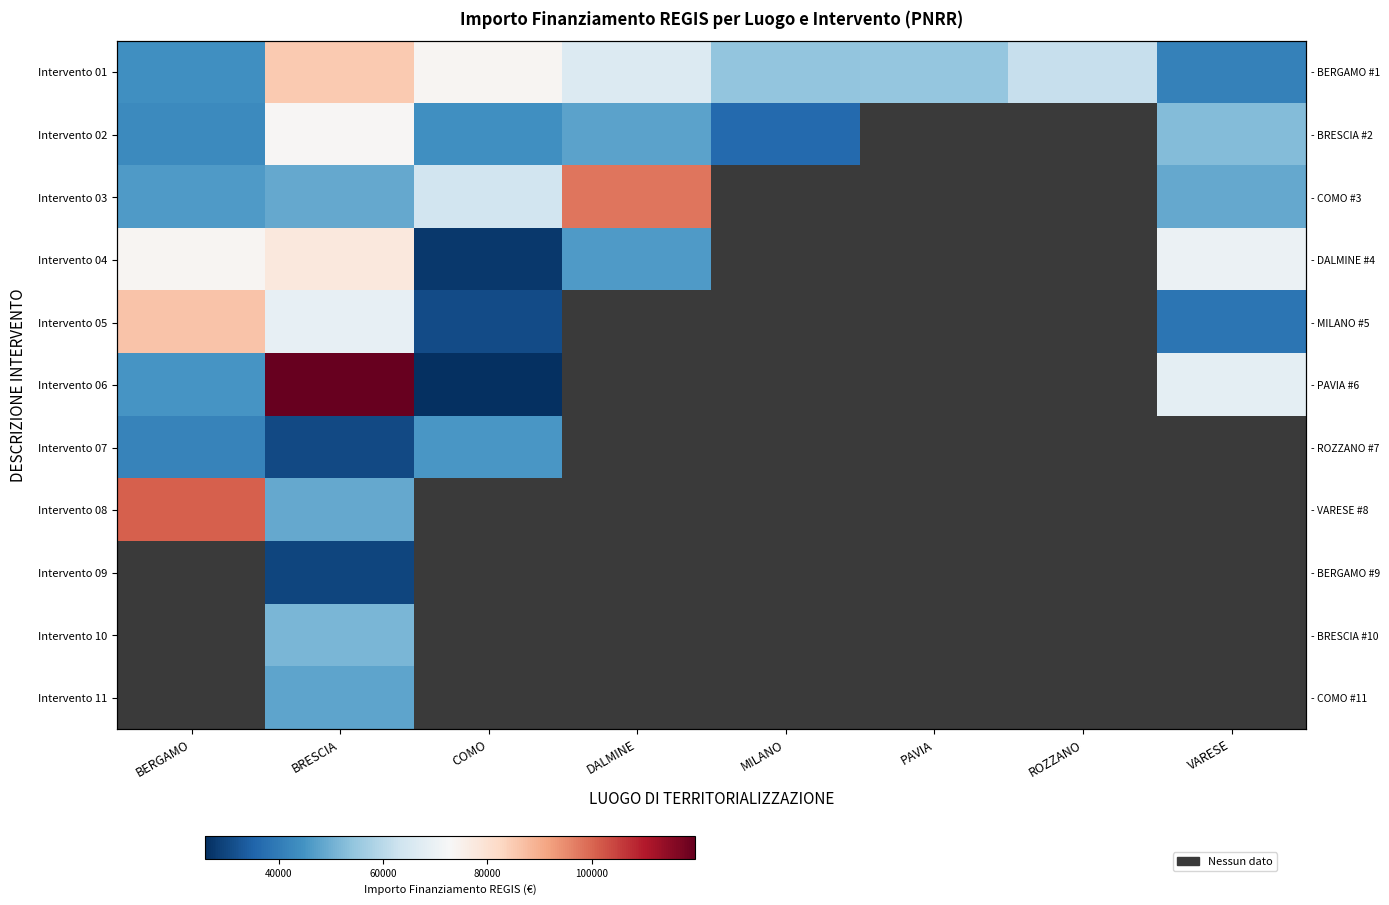

What is the total value across all series at BRESCIA?

682502.5